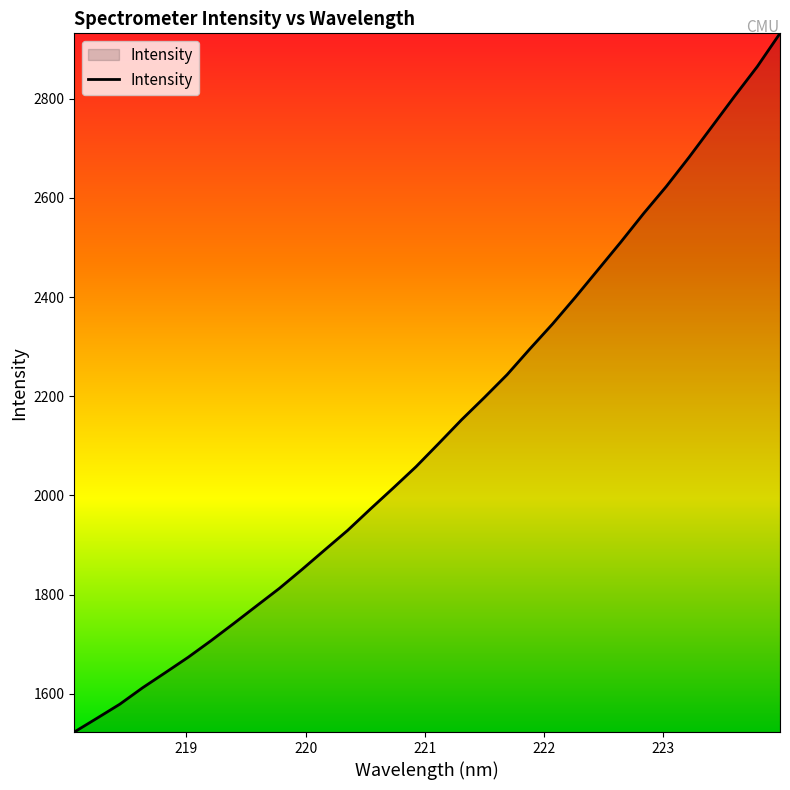

Does the chart have visible grid lines?

No